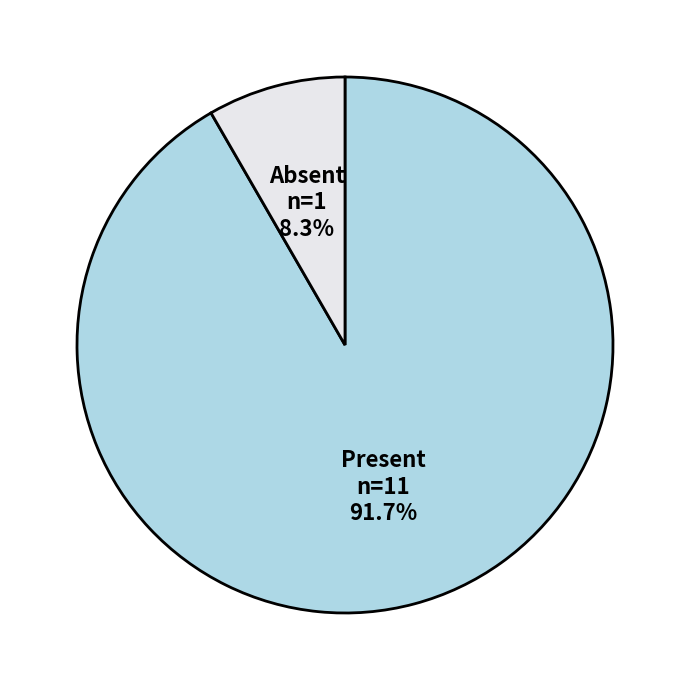

Between Absent and Present, which is larger?

Present